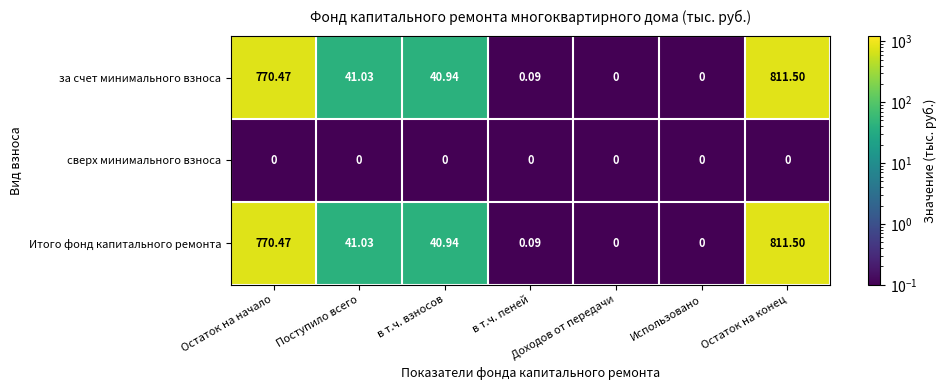

Count the number of data series in this chart.

3